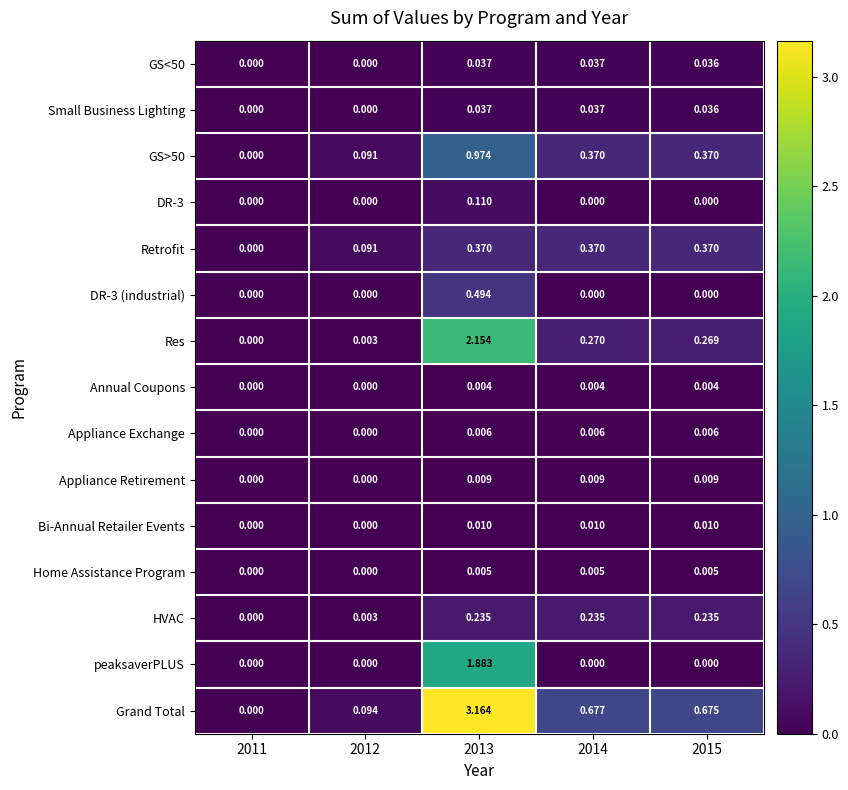

Which series has the largest total across all categories?

Grand Total